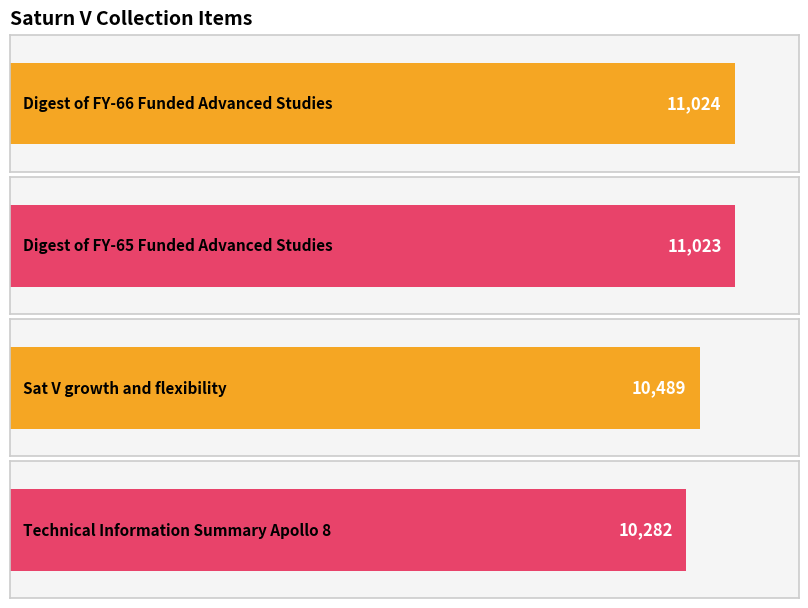

What is the difference between the second highest and minimum values?

741